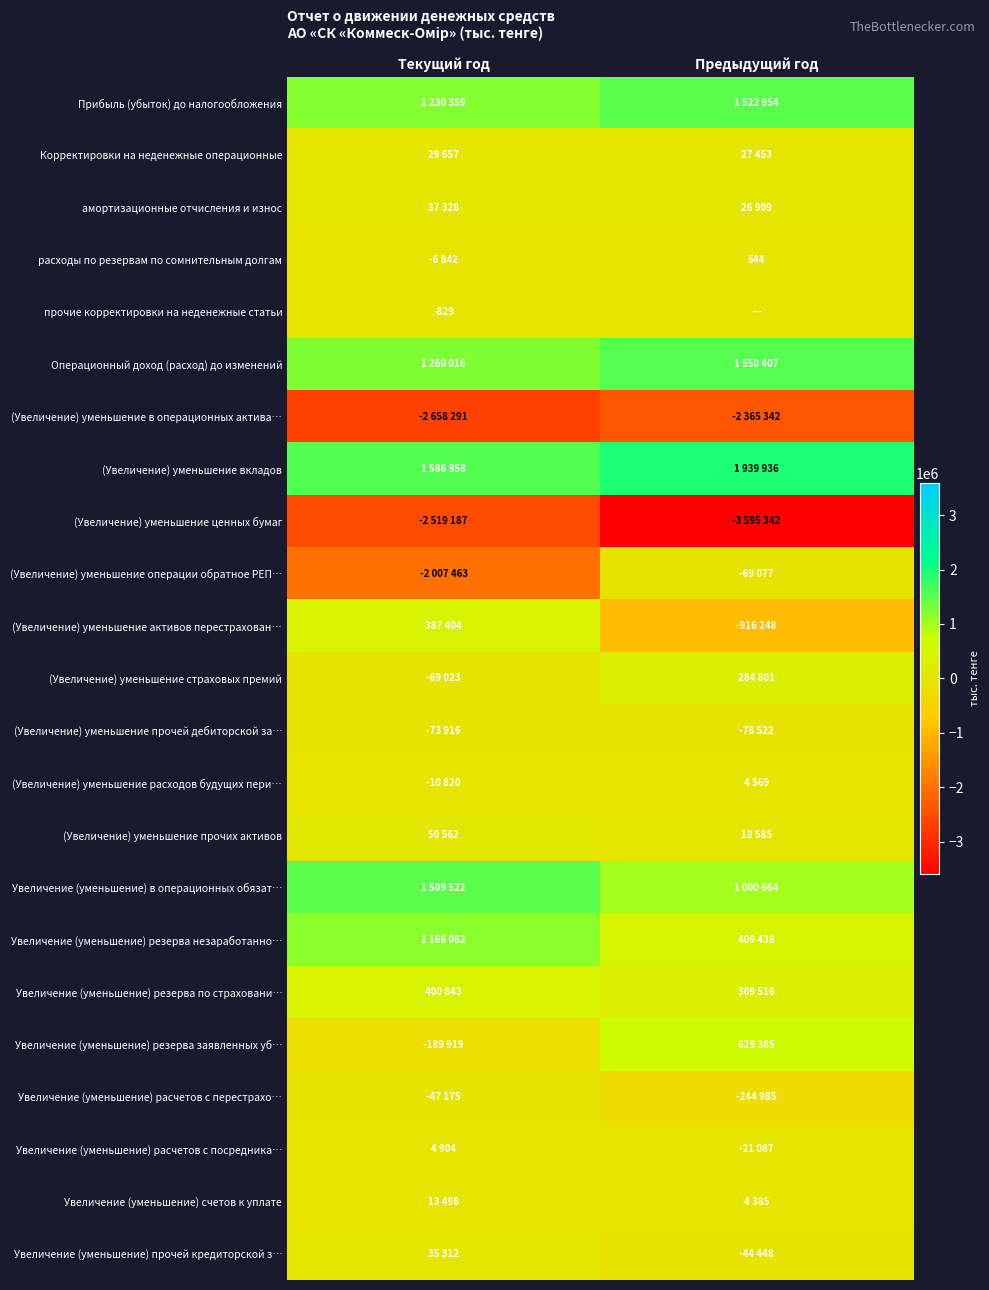

What value does the Прибыль (убыток) до налогообложения series have at Предыдущий год, to the nearest 100?

1523000